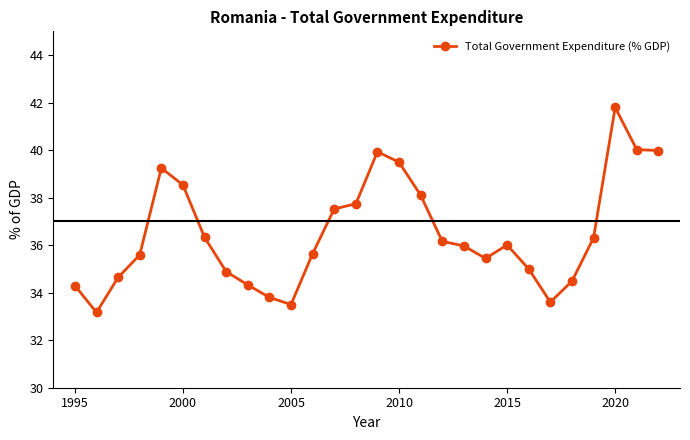

What is the minimum value shown in the chart?

33.2